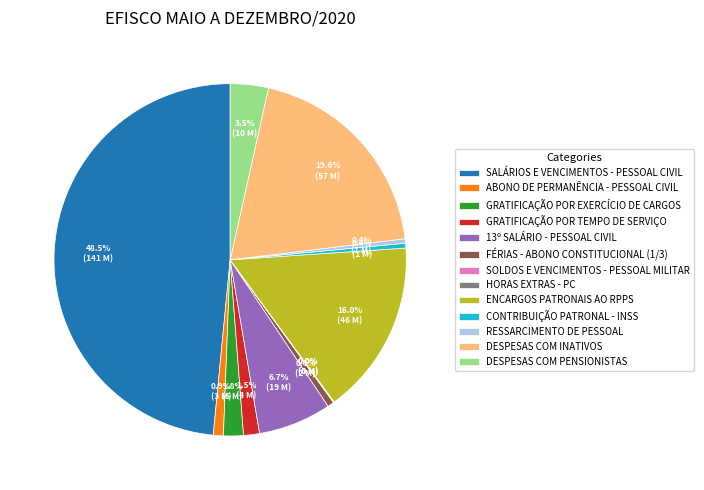

Is the sum of FÉRIAS - ABONO CONSTITUCIONAL (1/3) and ENCARGOS PATRONAIS AO RPPS greater than half?

No